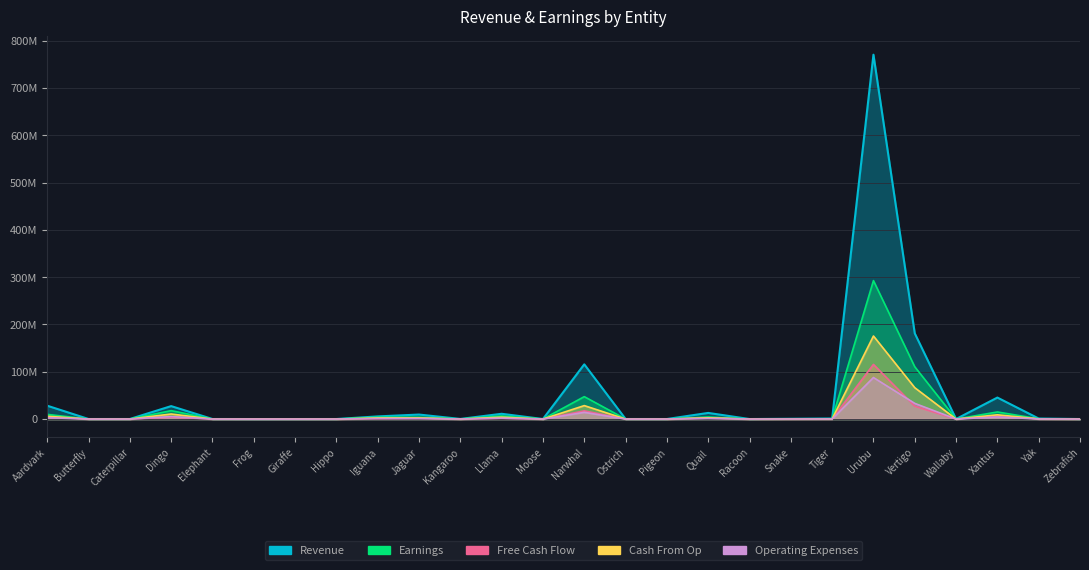

Reading left to right, what are all the values shown in this chart?

Revenue: Aardvark=4239600	Butterfly=19350	Caterpillar=21750	Dingo=4110300	Elephant=22200	Frog=11100	Giraffe=13650	Hippo=18600	Iguana=845400	Jaguar=1432350	Kangaroo=42450	Llama=1675050	Moose=13500	Narwhal=17353050	Ostrich=21750	Pigeon=17100	Quail=1950300	Racoon=14400	Snake=91950	Tiger=181800	Urubu=115523400	Vertigo=27180900	Wallaby=16950	Xantus=6818250	Yak=170550	Zebrafish=13050
Earnings: Aardvark=9892400	Butterfly=73530	Caterpillar=92800	Dingo=17811300	Elephant=85840	Frog=34040	Giraffe=57330	Hippo=44640	Iguana=3832480	Jaguar=3915090	Kangaroo=161310	Llama=6588530	Moose=36000	Narwhal=47431670	Ostrich=43500	Pigeon=37620	Quail=4420680	Racoon=28800	Snake=386190	Tiger=521160	Urubu=292659280	Vertigo=110535660	Wallaby=68930	Xantus=15000150	Yak=613980	Zebrafish=52200